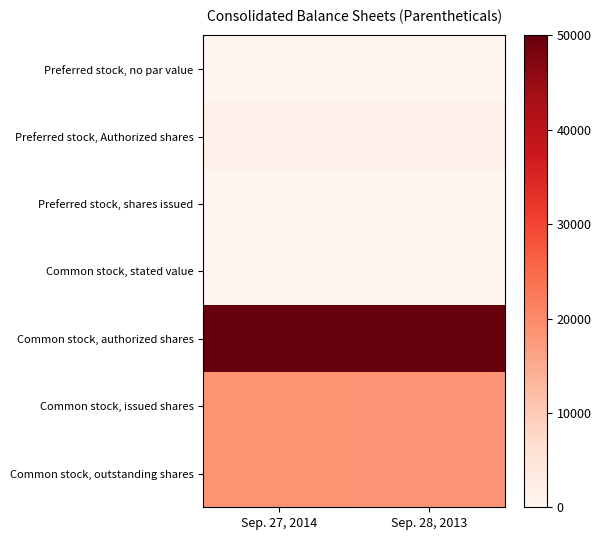

At which category is the sum across all series the highest?

Sep. 27, 2014